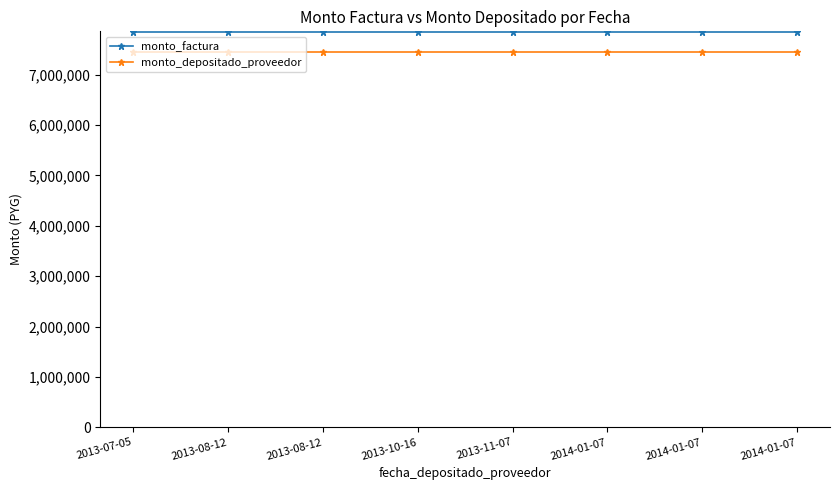

What is the label of the 2nd point from the right?

2014-01-07